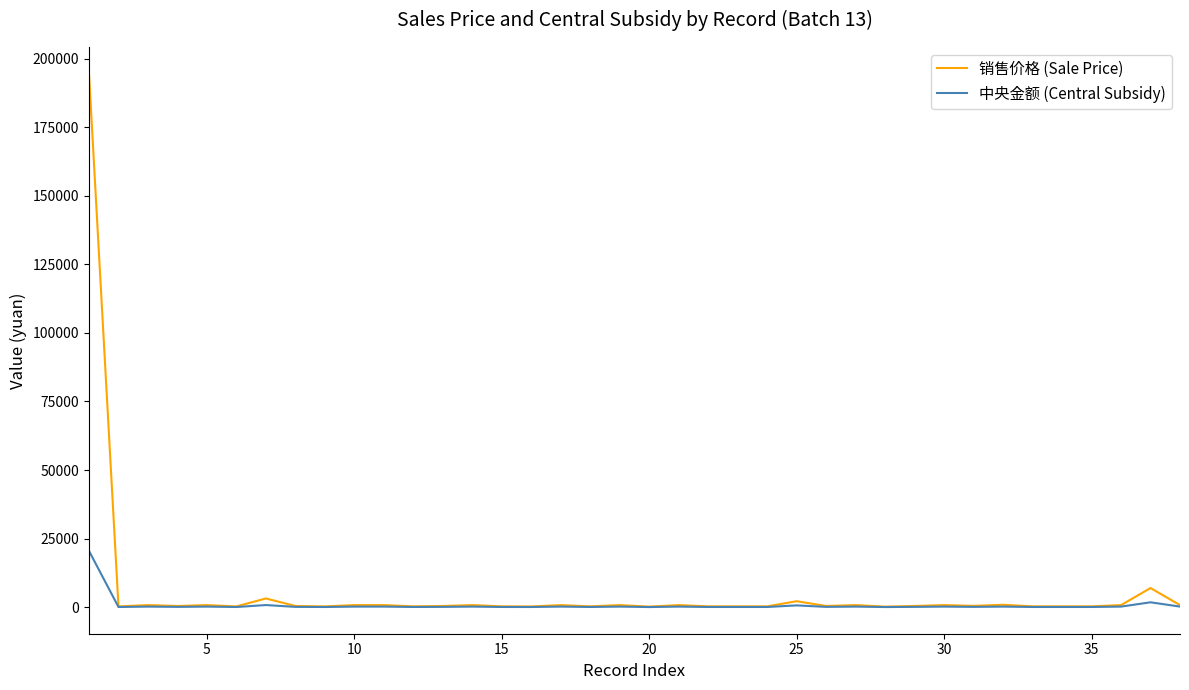

What is the highest value of the 销售价格 (Sale Price) series?

194500